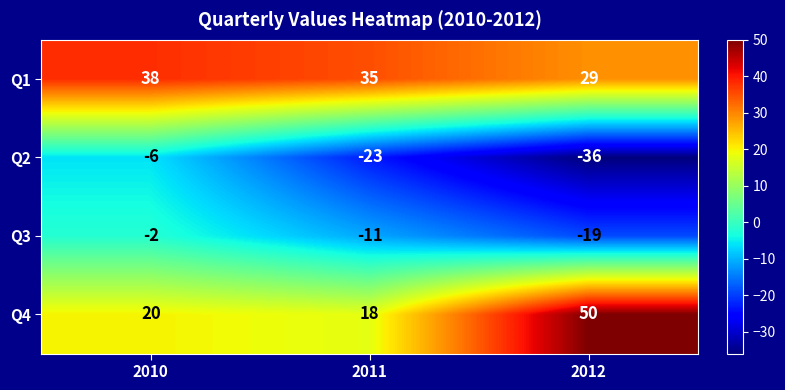

Read the Q2 value at 2011, to the nearest 5.

-25